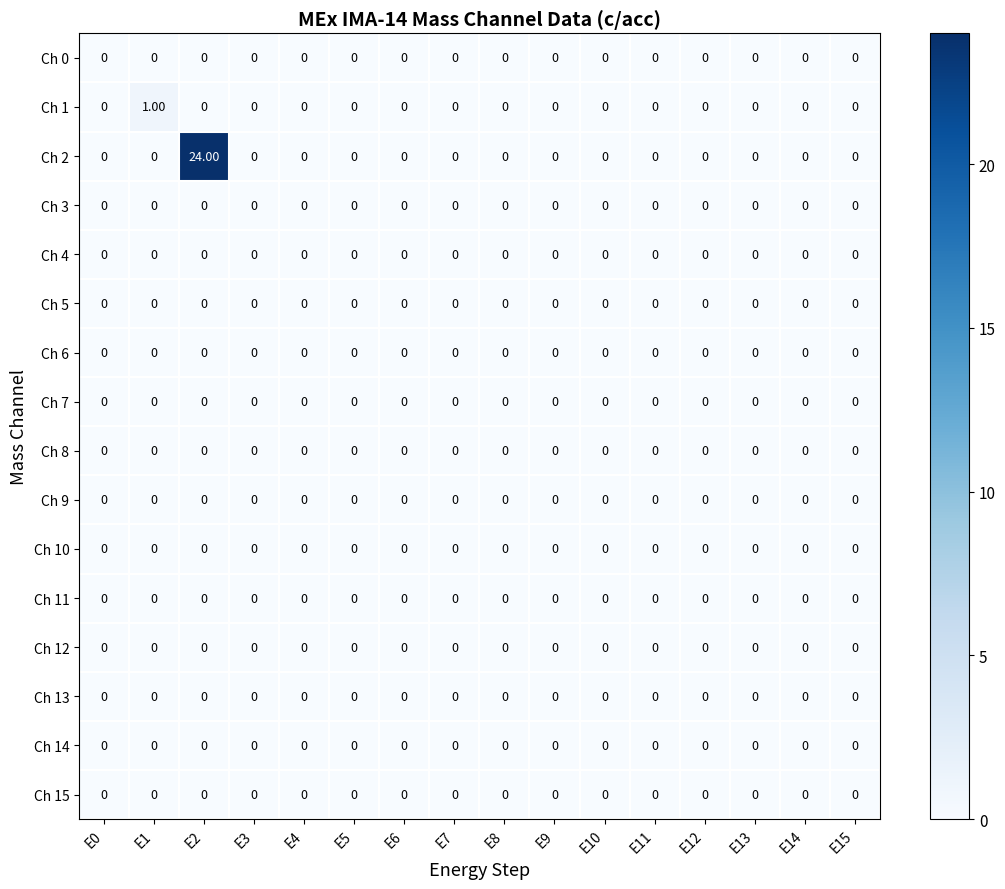

Which series has the largest total across all categories?

Ch 2